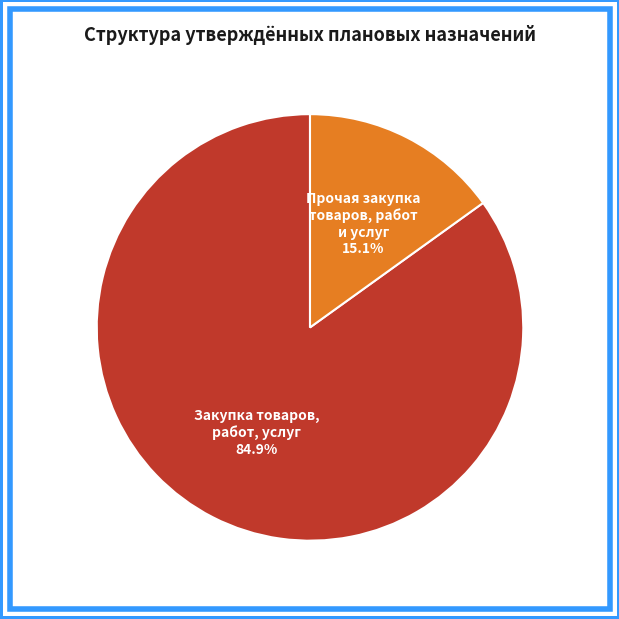

Which slice is the smallest?

Прочая закупка товаров, работ и услуг